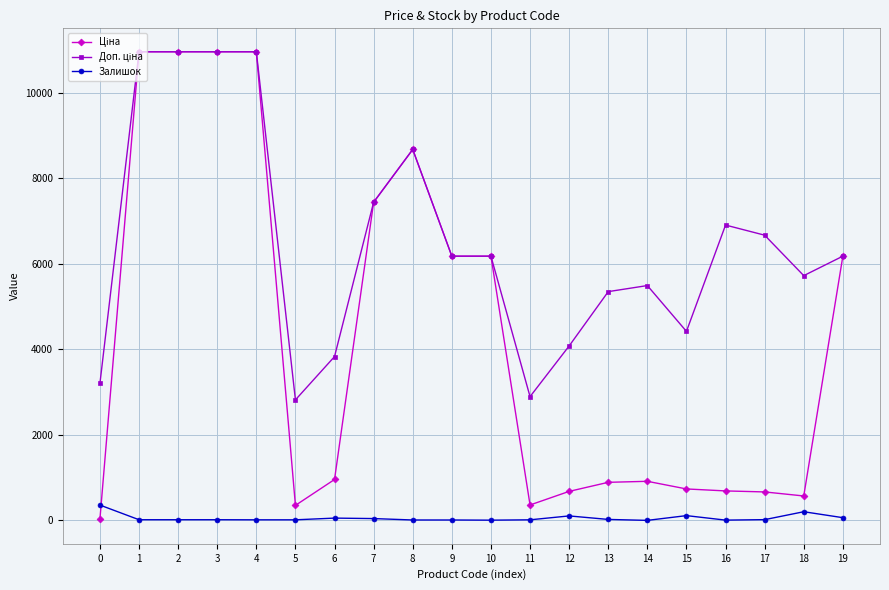

What is the maximum value shown in the chart?

10964.4